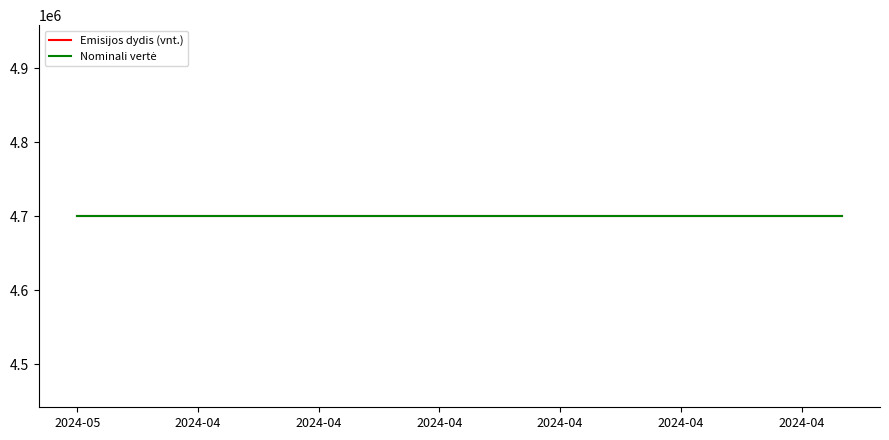

What is the label of the 3rd point from the right?

2024-04-08